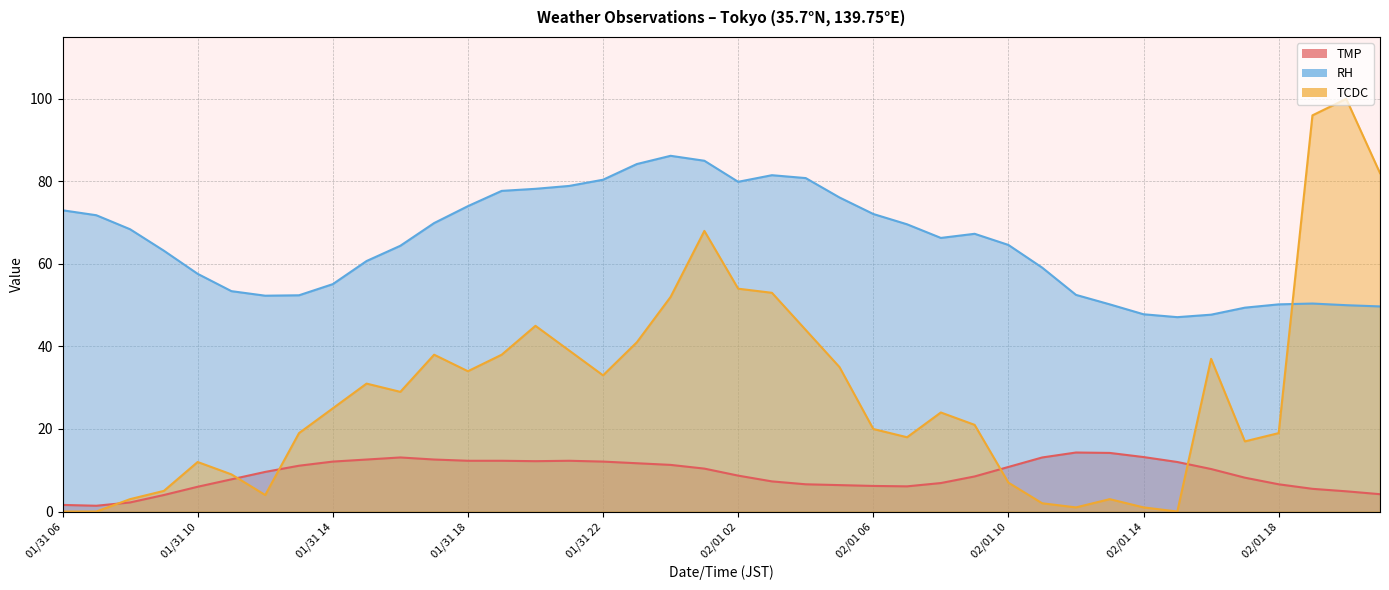

What is the sum of all TMP values?

362.7